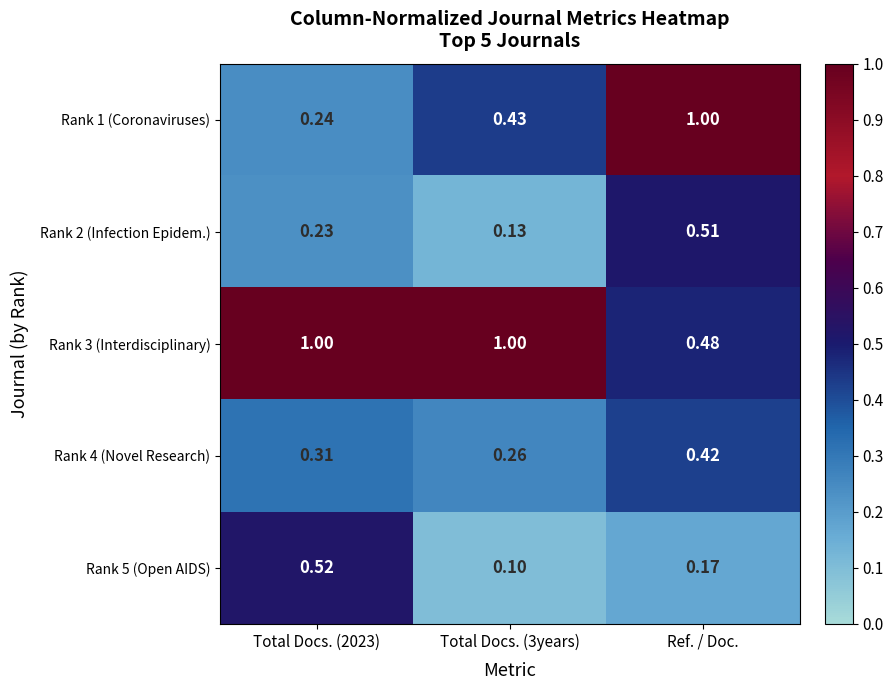

At which label is Rank 3 (Interdisciplinary) closest to 0?

Ref. / Doc.